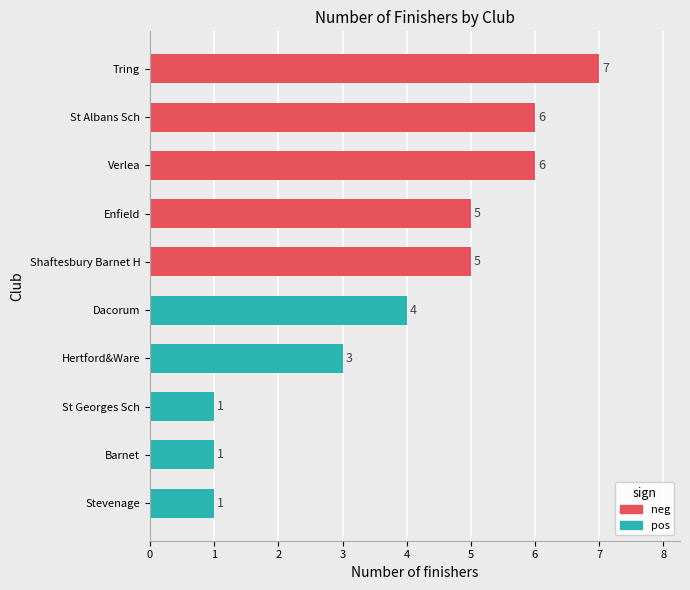

Which category has the highest value across all series?

Tring